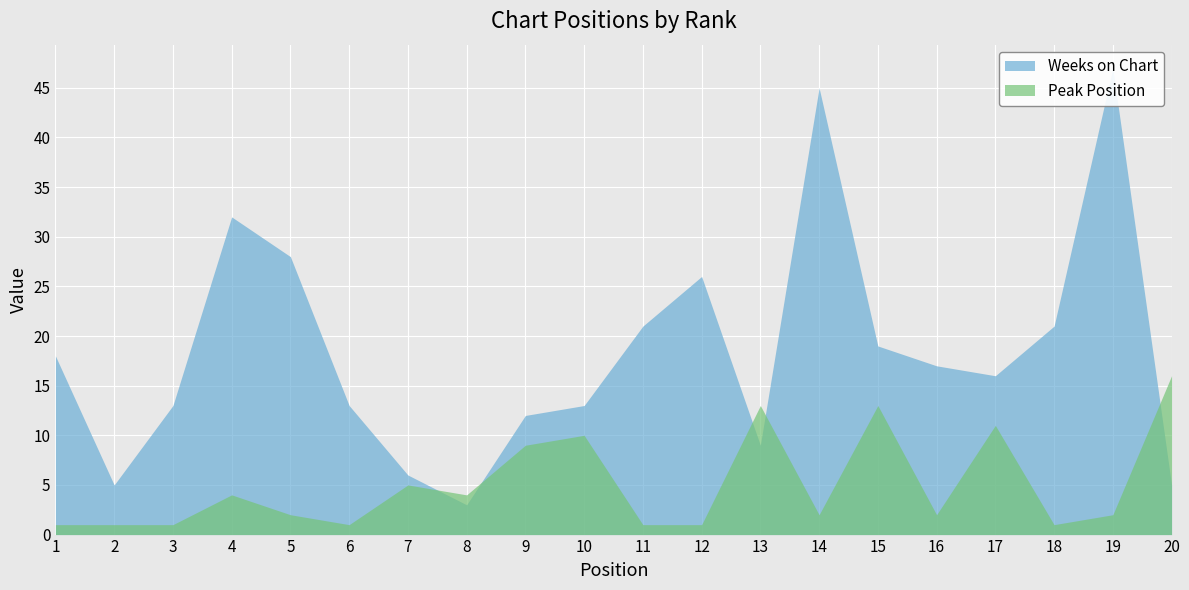

At which label is Weeks on Chart closest to 25?

12